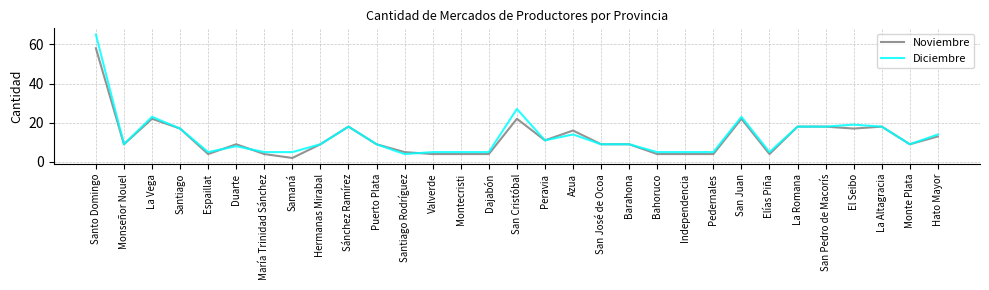

Reading left to right, extract all data points from this chart.

Noviembre: 58	9	22	17	4	9	4	2	9	18	9	5	4	4	4	22	11	16	9	9	4	4	4	22	4	18	18	17	18	9	13
Diciembre: 65	9	23	17	5	8	5	5	9	18	9	4	5	5	5	27	11	14	9	9	5	5	5	23	5	18	18	19	18	9	14